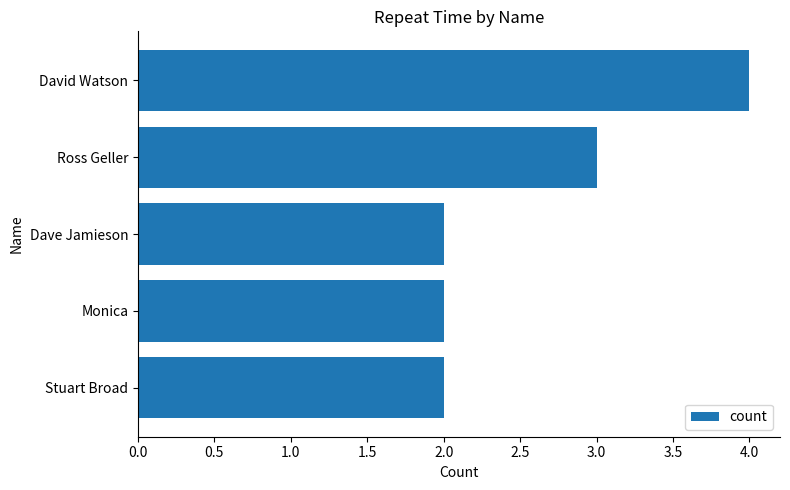

How many data points does each series have?

5